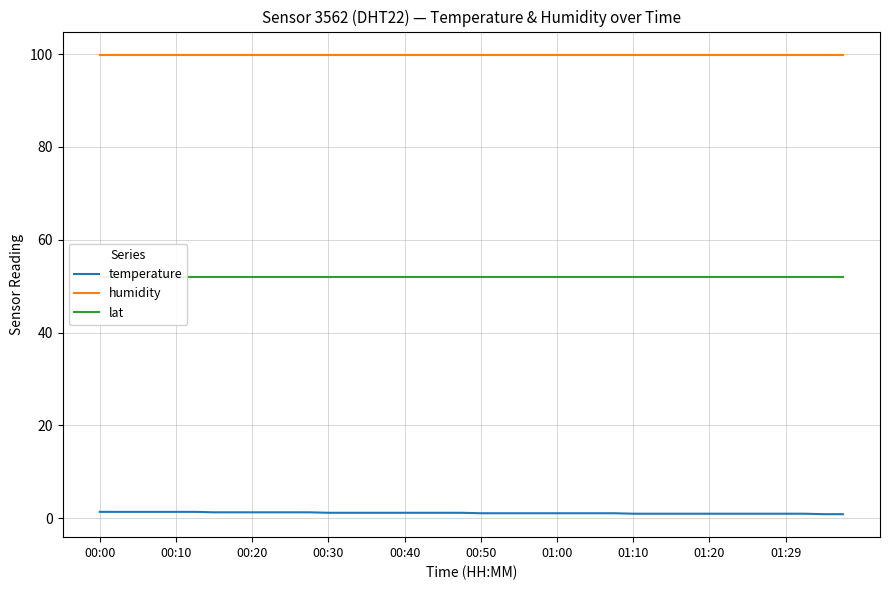

How many categories are shown in the chart?

40